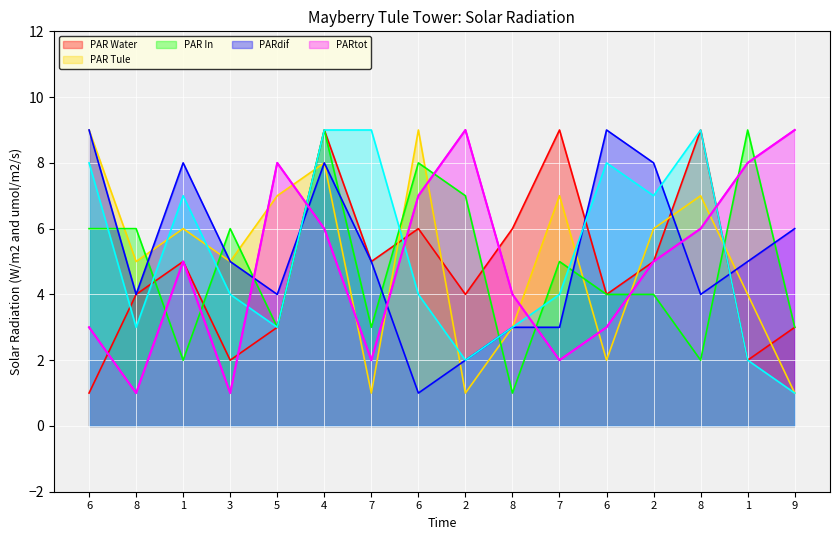

List the labels in order of value, largest first.

2, 9, 5, 1, 6, 4, 8, 1, 2, 8, 6, 6, 7, 7, 8, 3